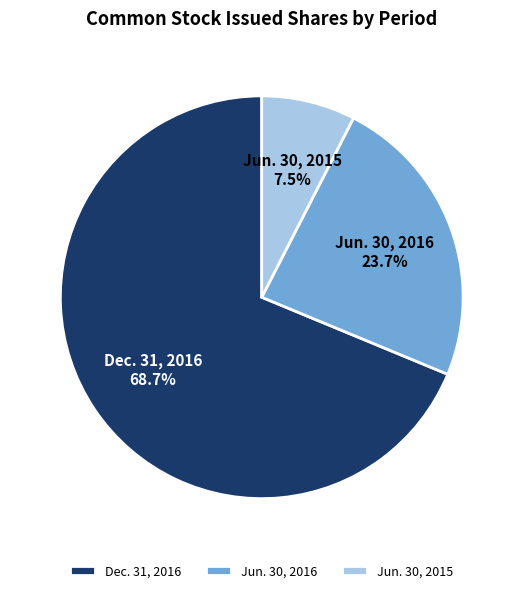

Count the number of slices in the pie.

3